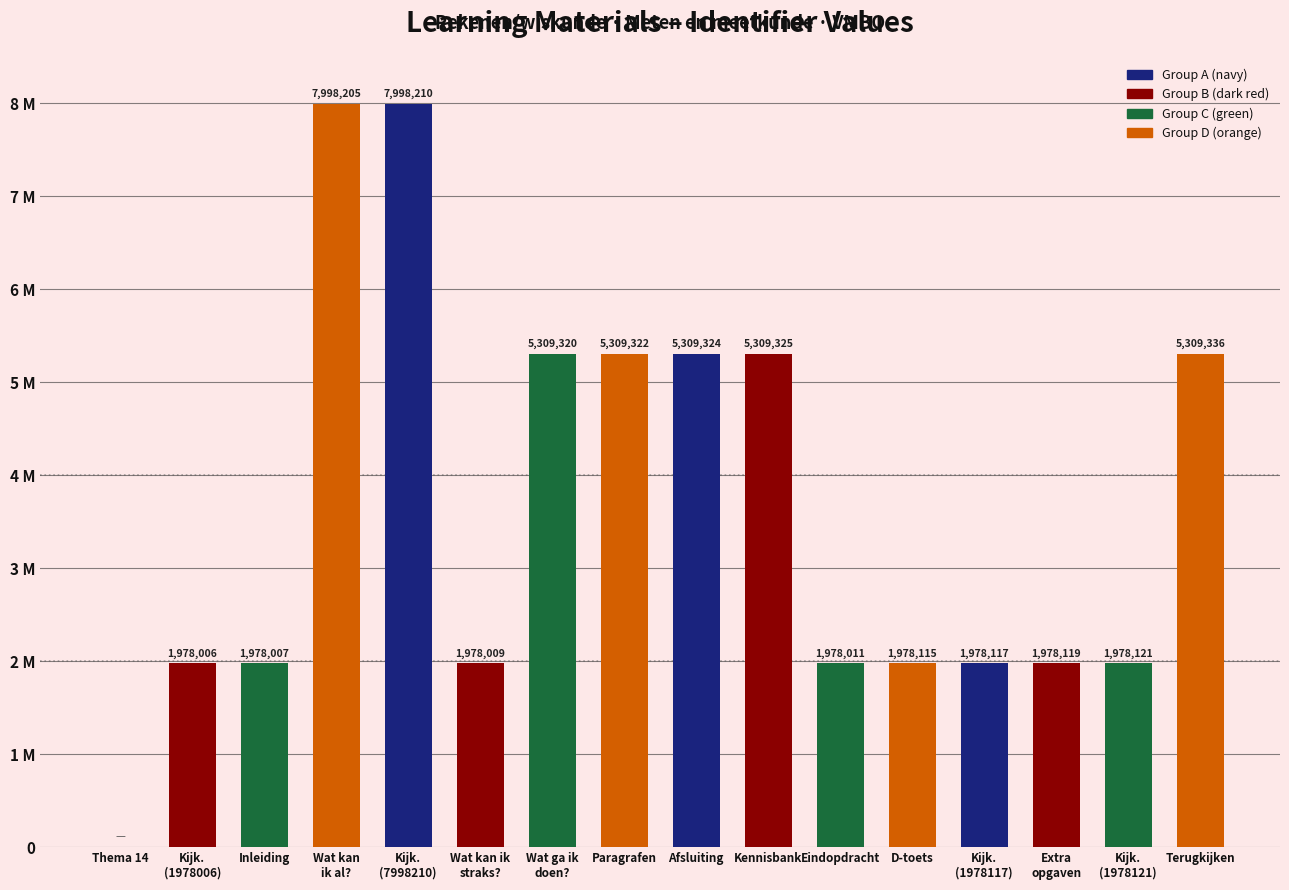

Is it true that the value at Wat kan
ik al? is 12779072?

False